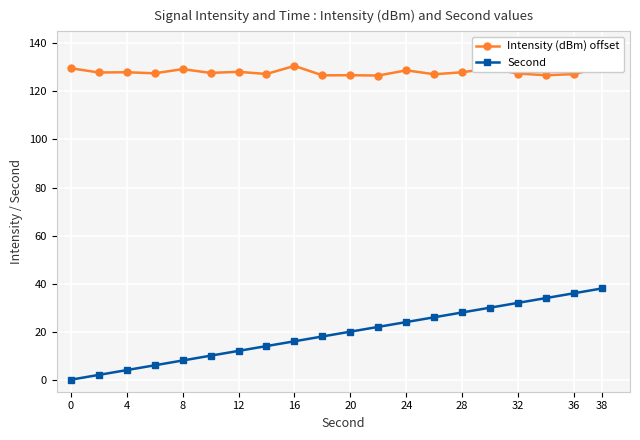

What is the value of the Second point at the 7th from the left?

12.0